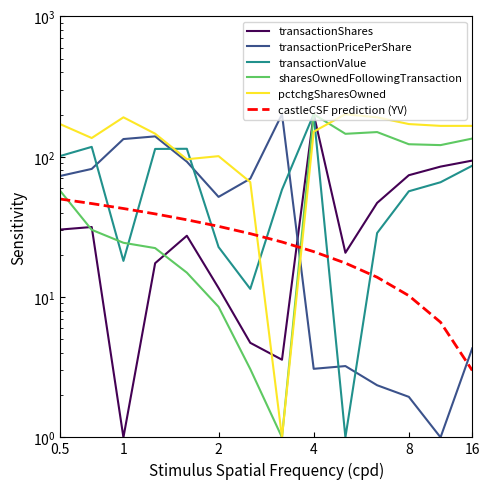

What is the sum of all sharesOwnedFollowingTransaction values?

1037.1